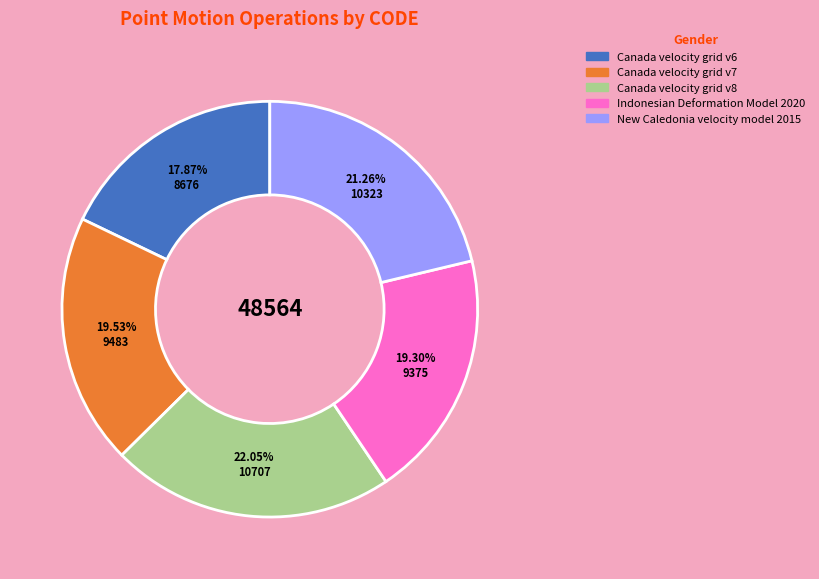

To the nearest percent, what percentage of the pie is Canada velocity grid v8?

22%